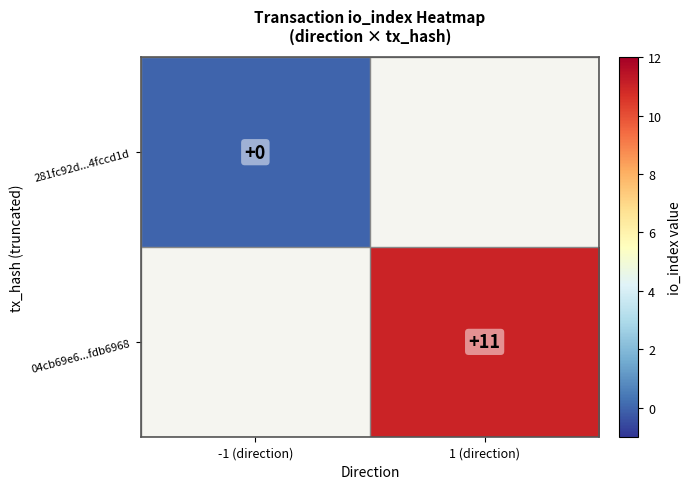

The value of 04cb69e6...fdb6968 at 1 (direction) is 11. True or false?

True